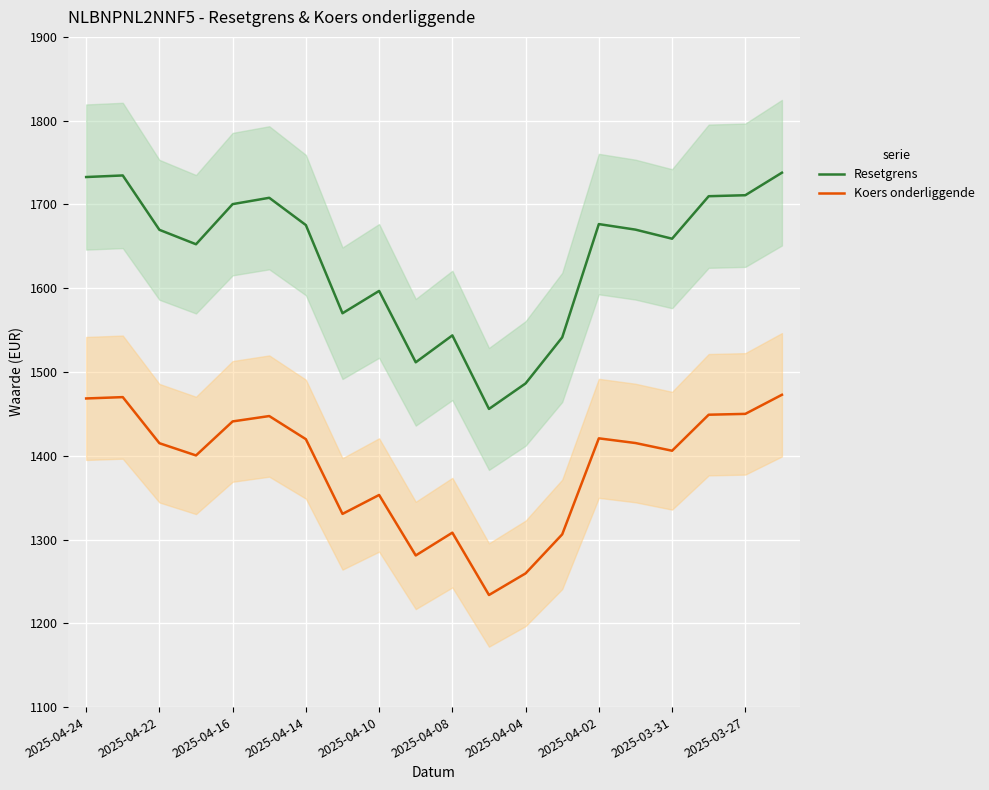

How many values in the Resetgrens series are below 1669?

9